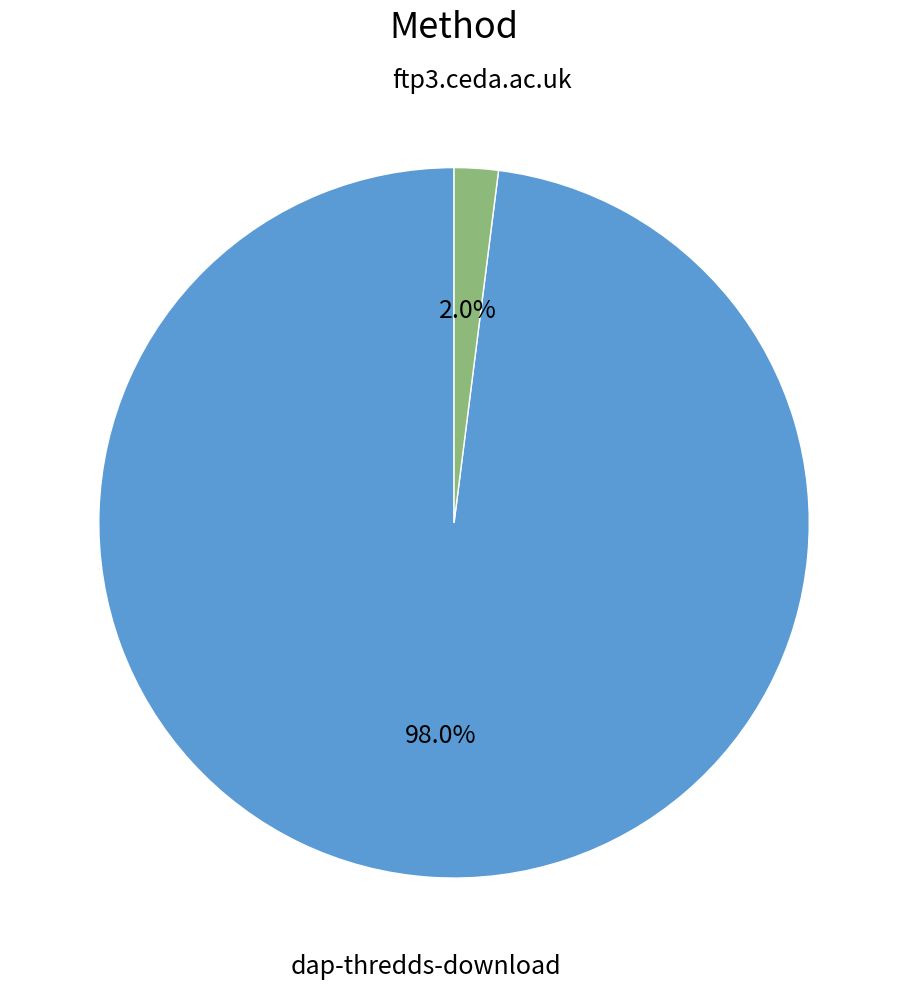

To the nearest percent, what percentage of the pie is dap-thredds-download?

98%